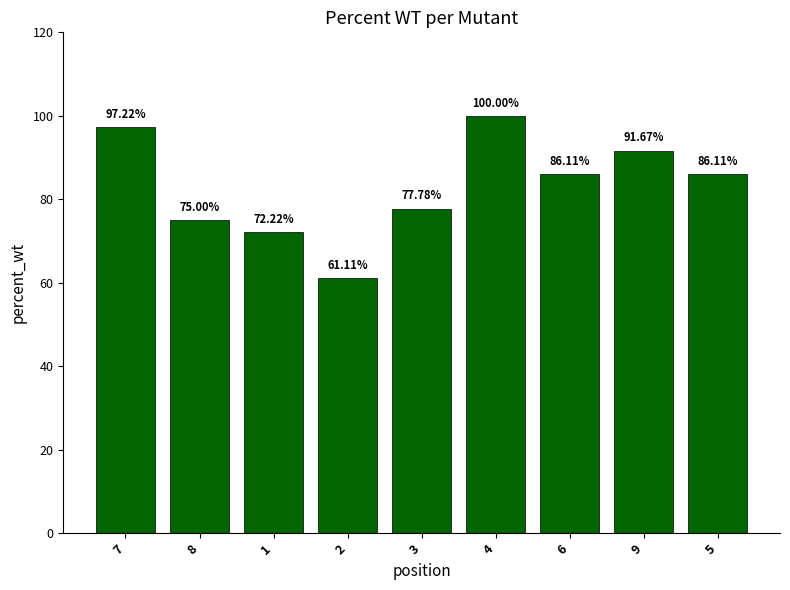

Reading left to right, transcribe all the data shown in this chart.

7=97.2	8=75.0	1=72.2	2=61.1	3=77.8	4=100.0	6=86.1	9=91.7	5=86.1